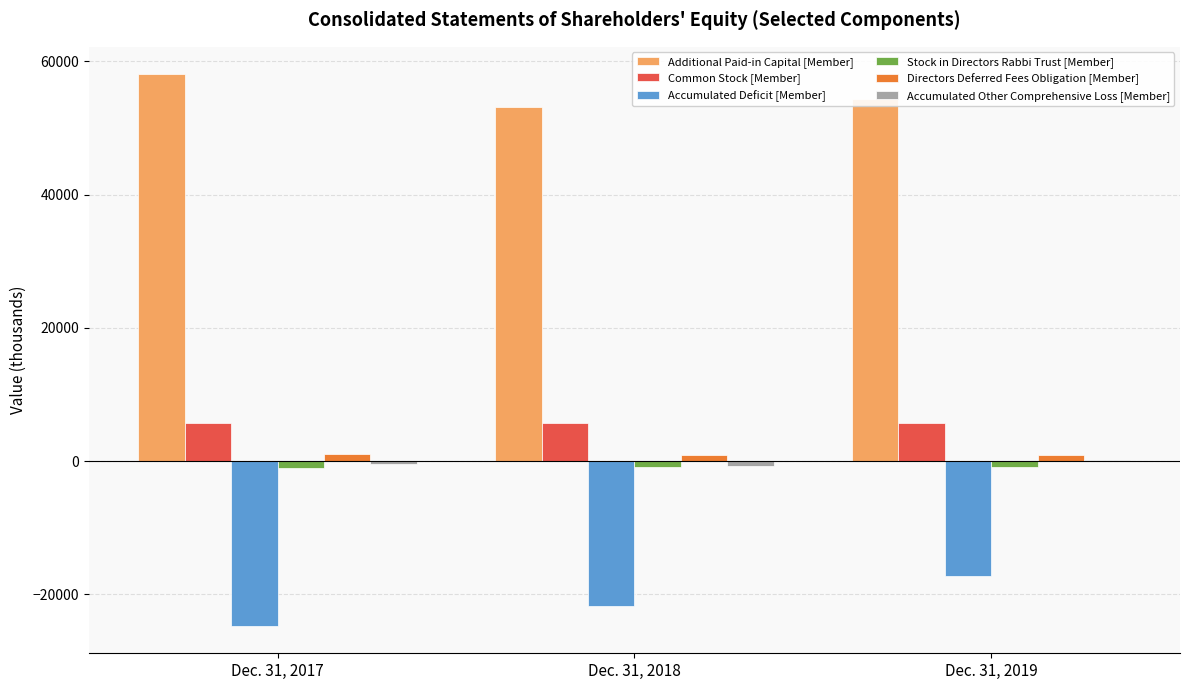

The value of Accumulated Deficit [Member] at Dec. 31, 2019 is -17292. True or false?

True